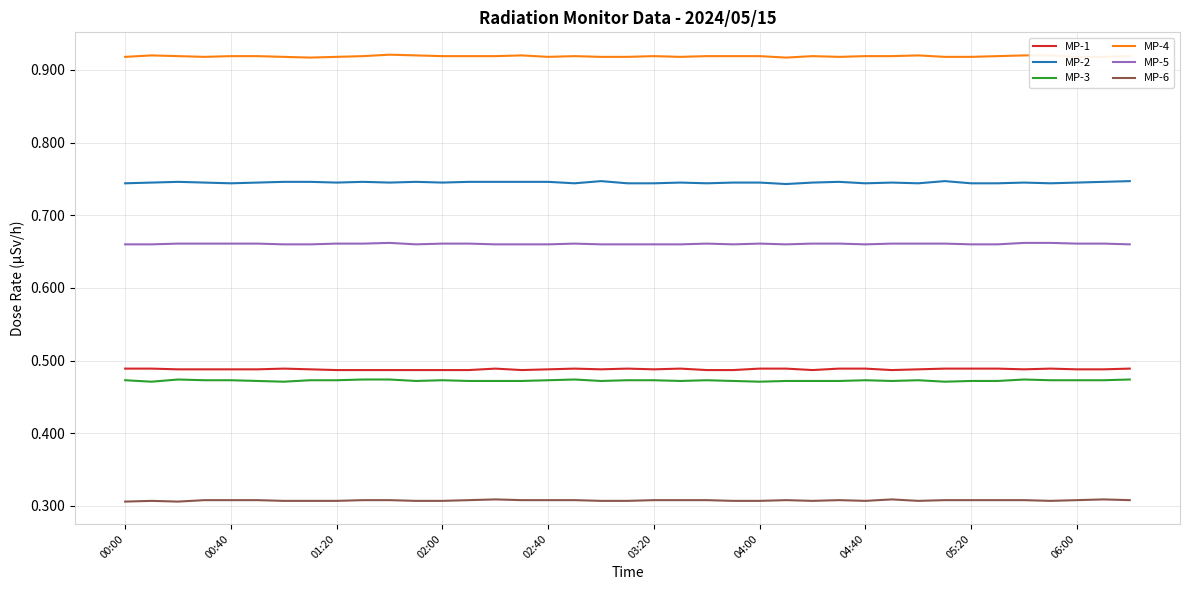

How many lines are shown in the chart?

6